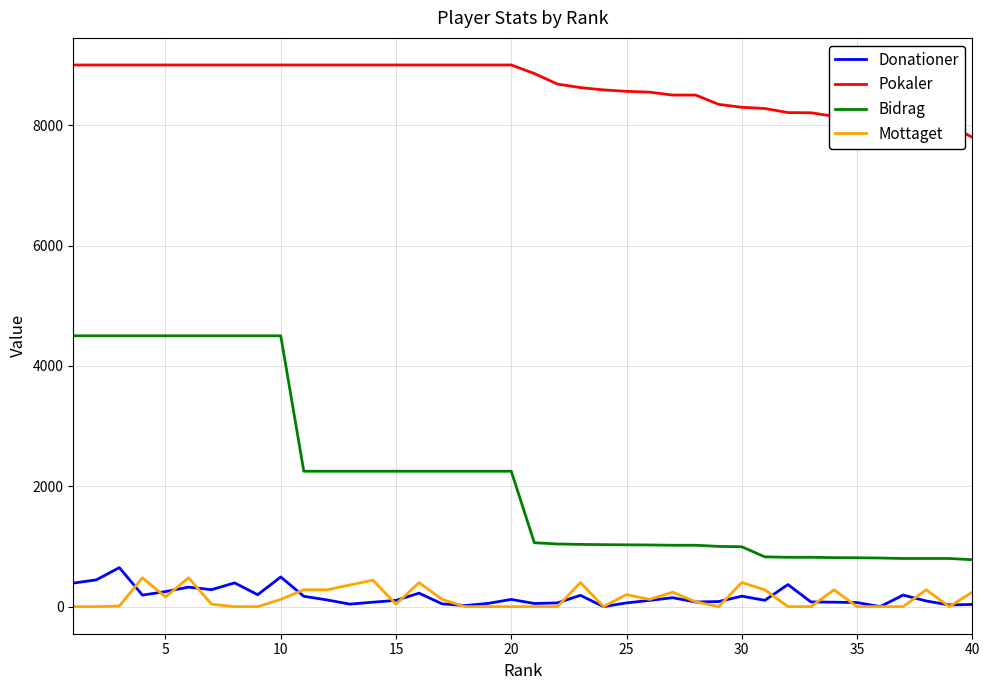

Which series has the widest spread of values?

Bidrag